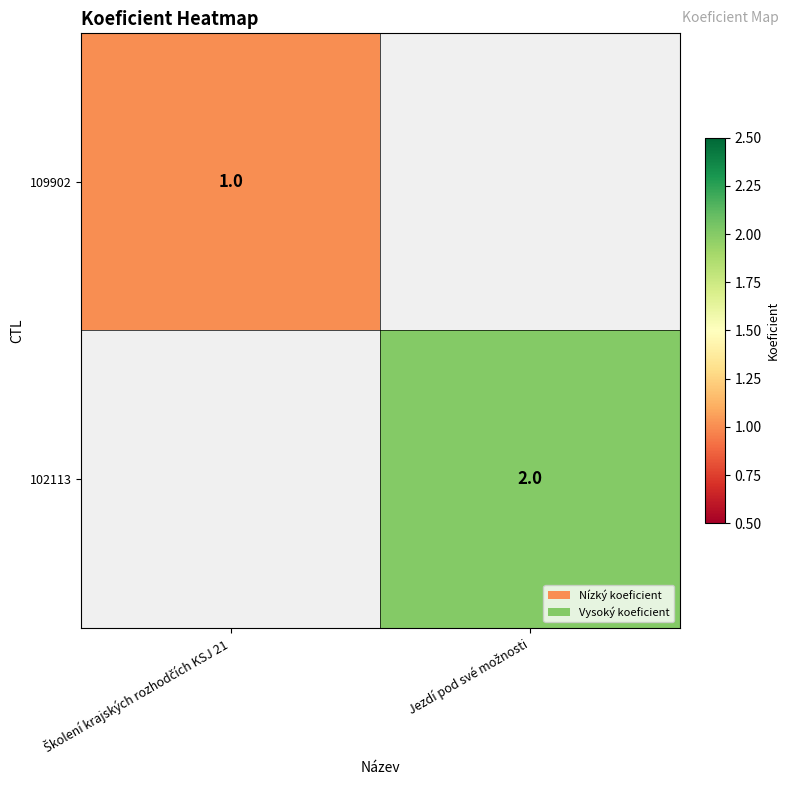

At Školení krajských rozhodčích KSJ 21, list the series in order from largest to smallest.

109902, 102113